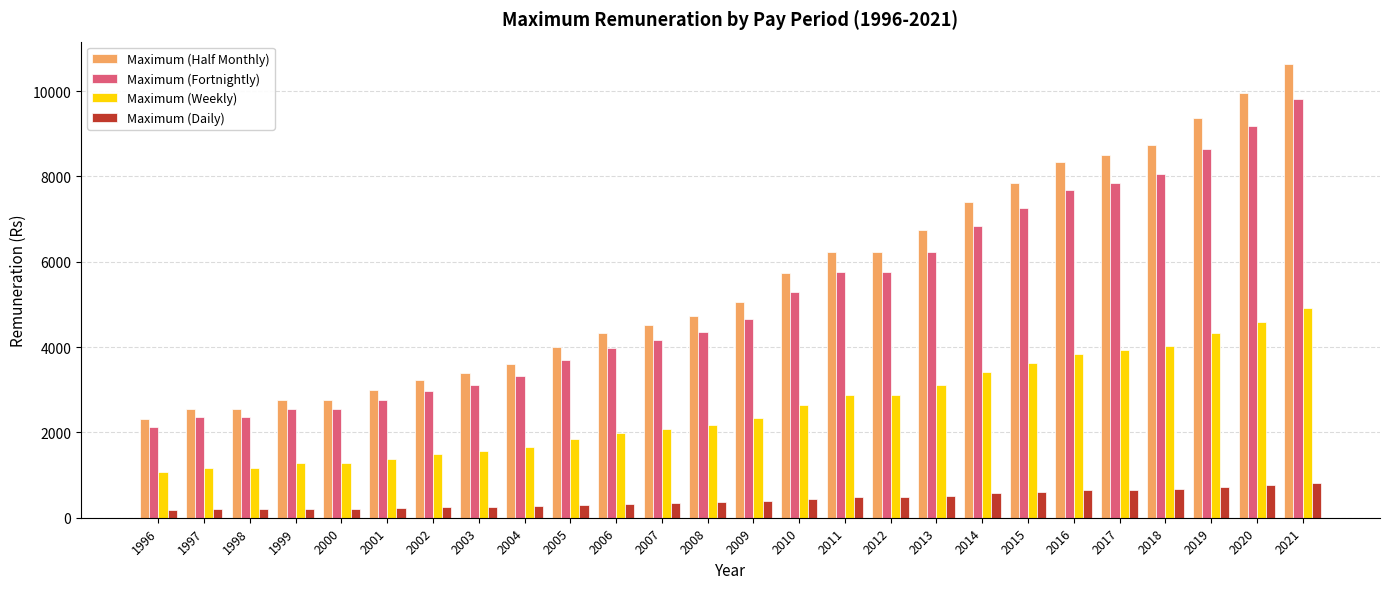

What is the highest value of the Maximum (Half Monthly) series?

10628